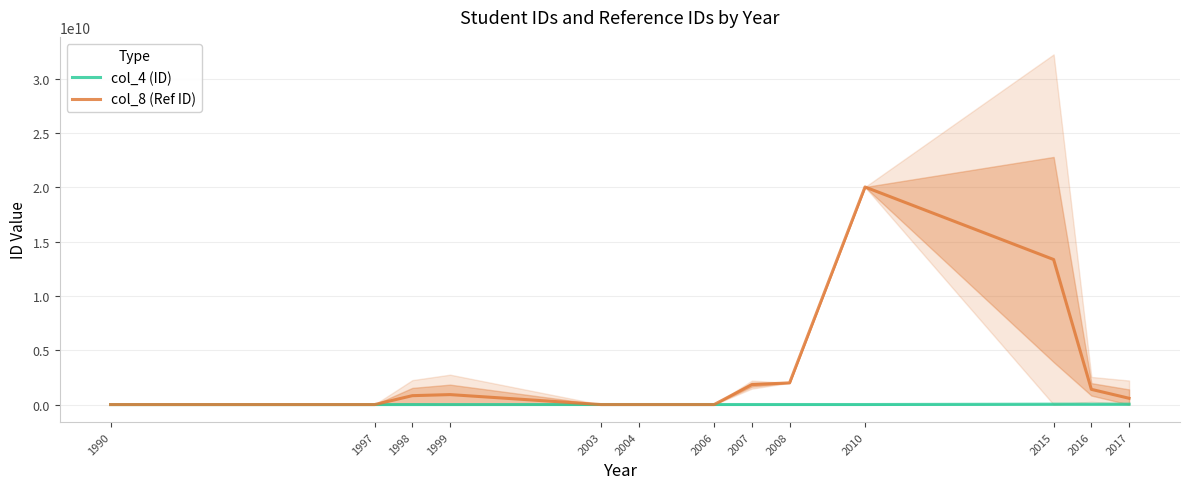

Reading left to right, what are all the values shown in this chart?

col_4 (ID): 282546.0	435085.0	450022.0	405389.5	4004284.3	4001344.0	4000813.0	4000875.0	4015250.0	4001310.5	34015629.3	34003421.6	34005120.2
col_8 (Ref ID): 0.0	0.0	819012025.5	917000613.5	0.0	0.0	0.0	1836043323.0	1997953596.5	20034001300.0	13356000866.7	1400574749.4	578001149.8